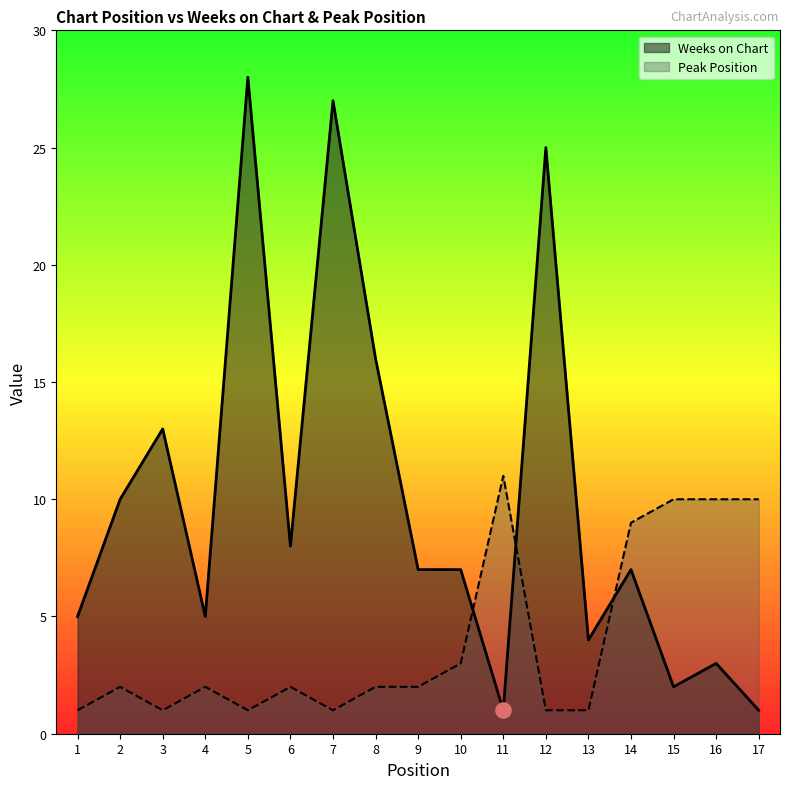

What are all the series names shown in the legend?

Weeks on Chart, Peak Position